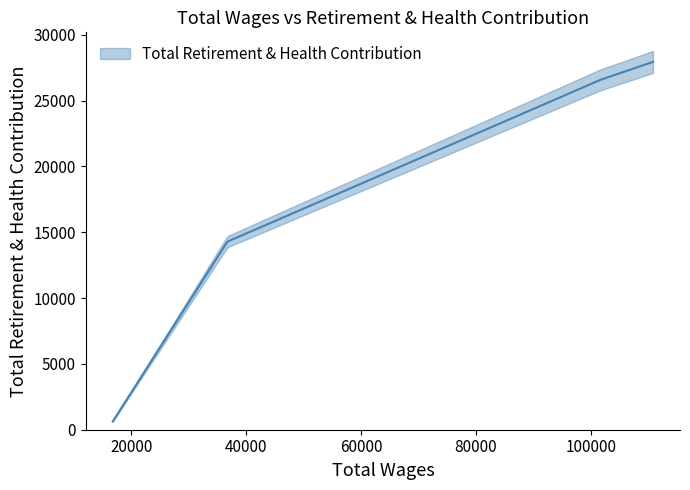

Count the number of values greater than 26581.

2